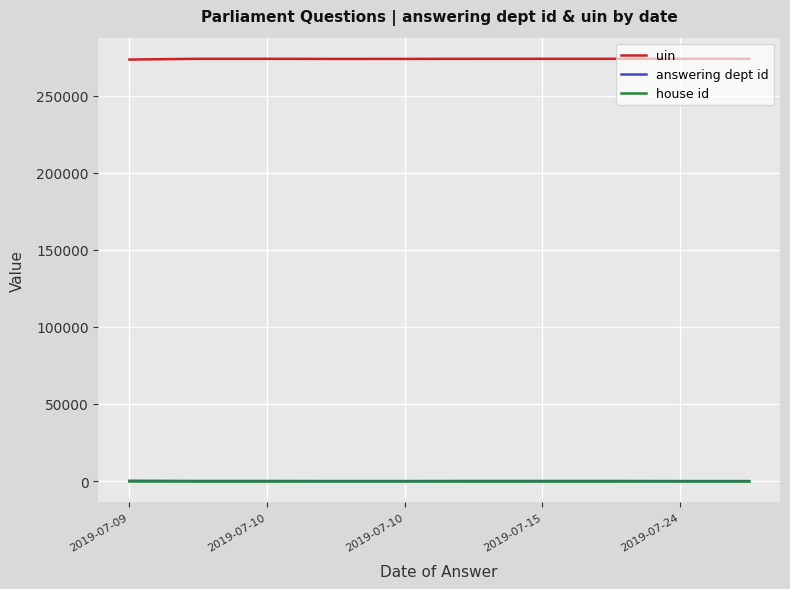

What is the highest value of the house id series?

1